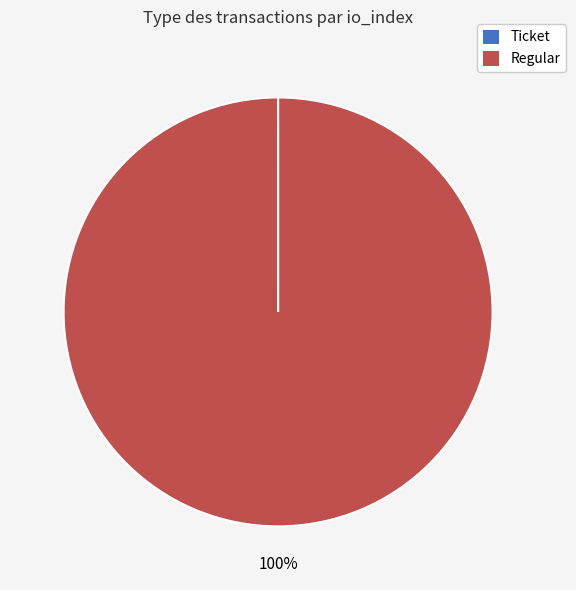

True or false: Regular accounts for 87% of the total.

False